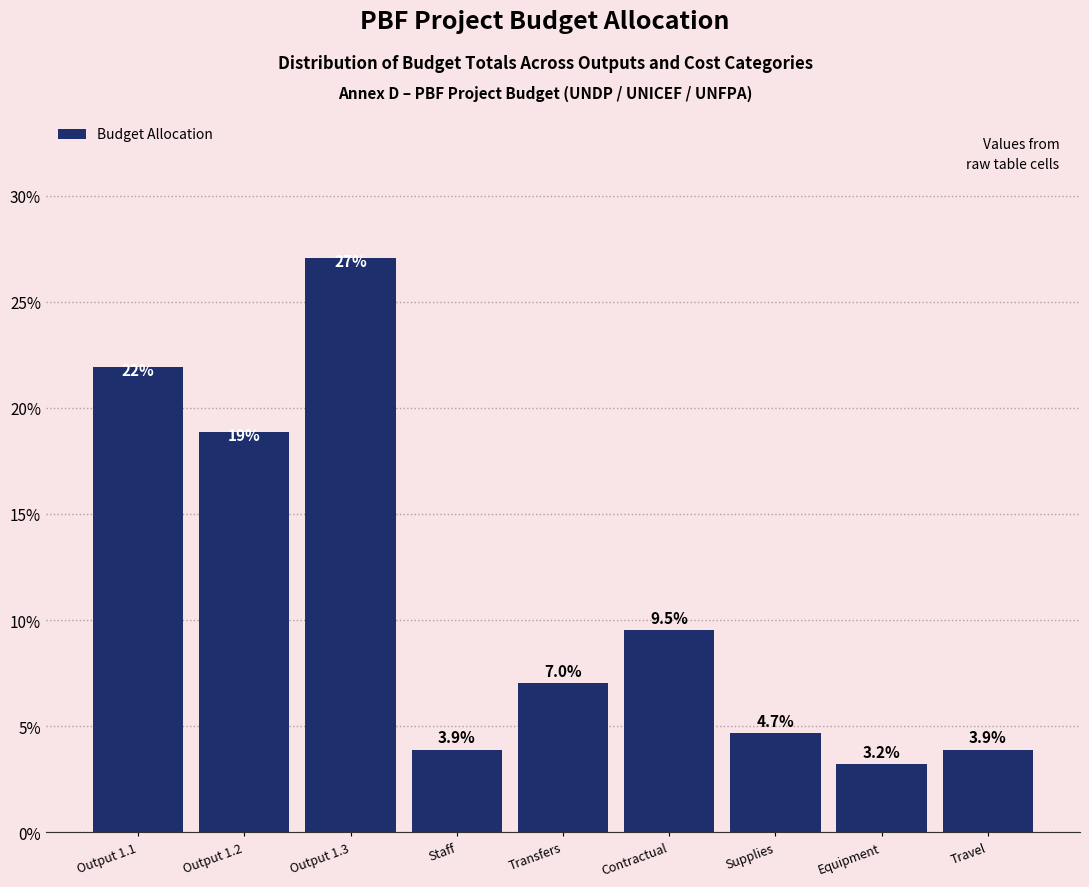

Reading right to left, list all the values displayed in this chart.

Travel=3.9	Equipment=3.2	Supplies=4.7	Contractual=9.5	Transfers=7.0	Staff=3.9	Output 1.3=27.0	Output 1.2=18.9	Output 1.1=21.9